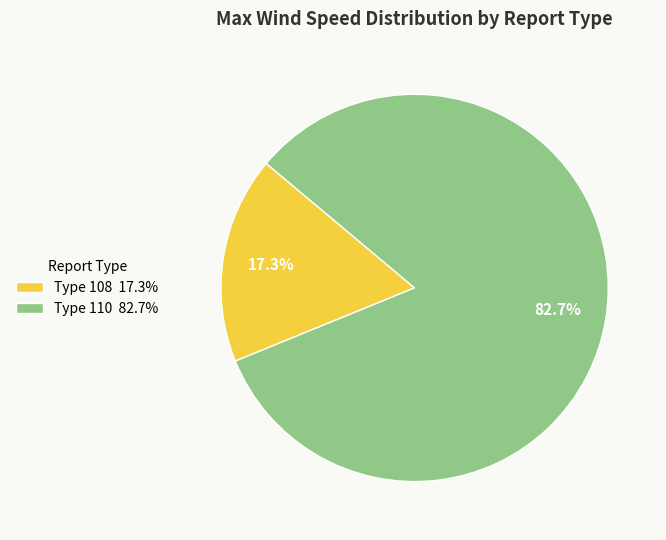

Is the sum of Type 108 17.3% and Type 110 82.7% greater than half?

Yes